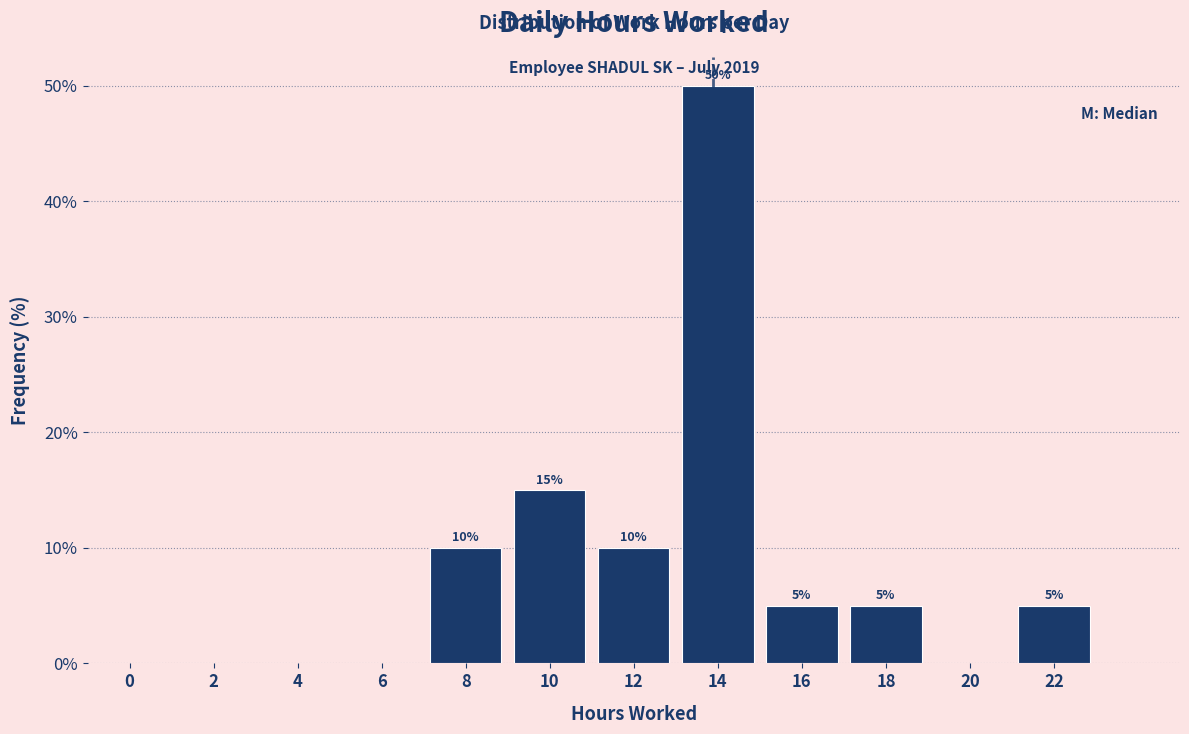

Reading left to right, transcribe all the data shown in this chart.

0=0	2=0	4=0	6=0	8=10	10=15	12=10	14=50	16=5	18=5	20=0	22=5